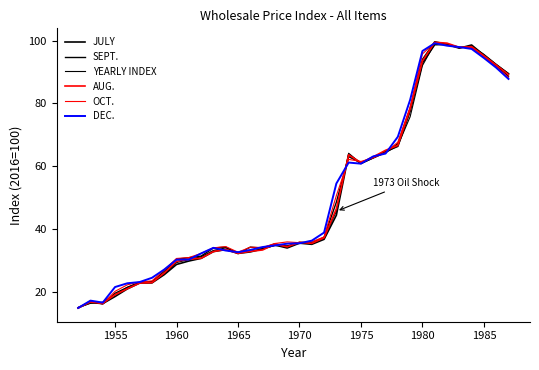

Does the chart have visible grid lines?

No